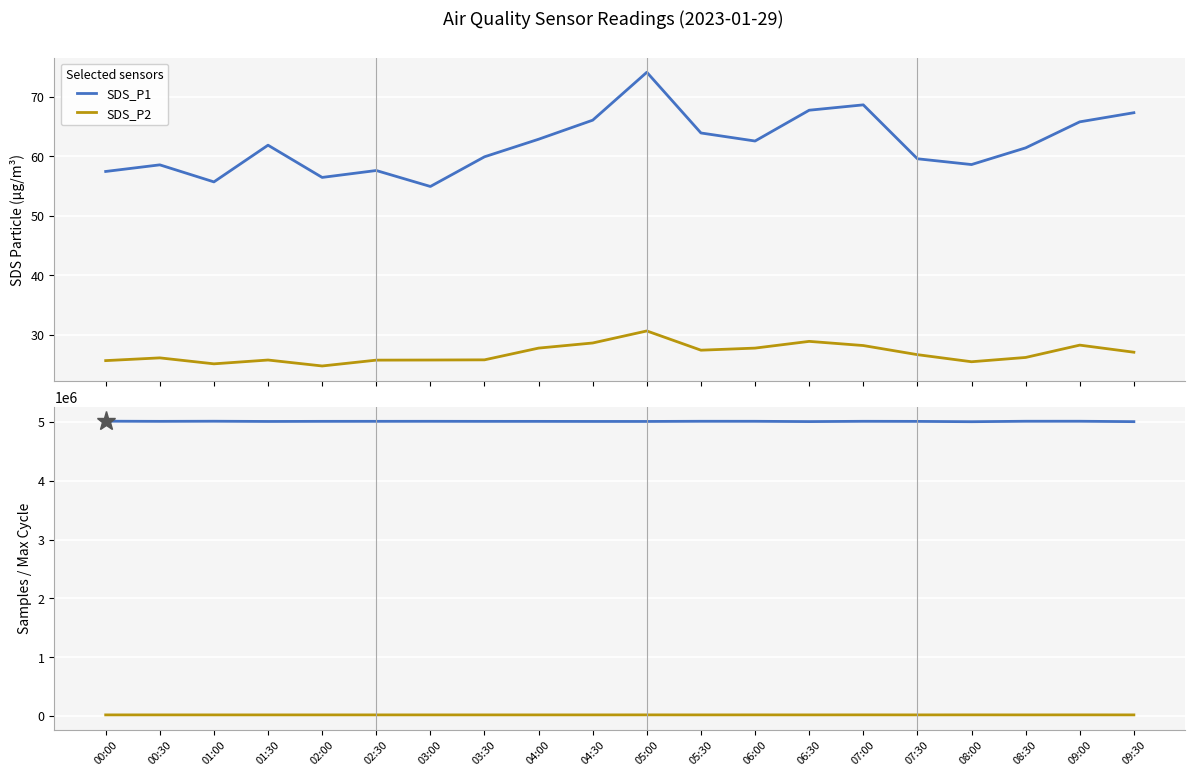

True or false: Samples and Max_cycle cross at least once.

False